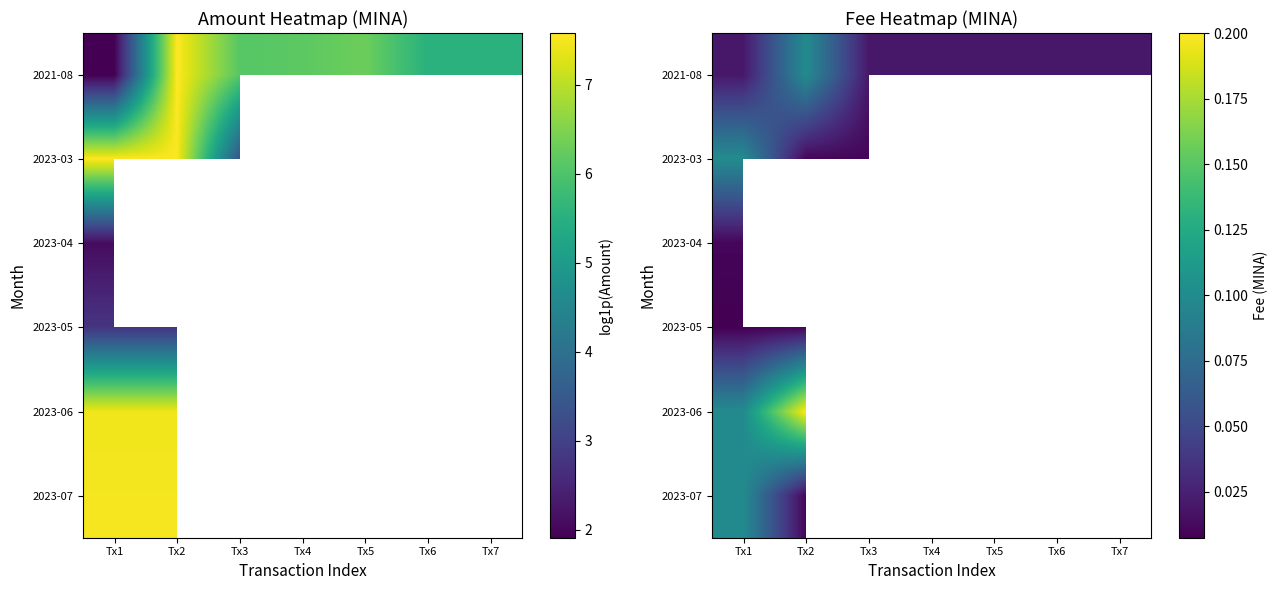

Count the number of categories in the chart.

7